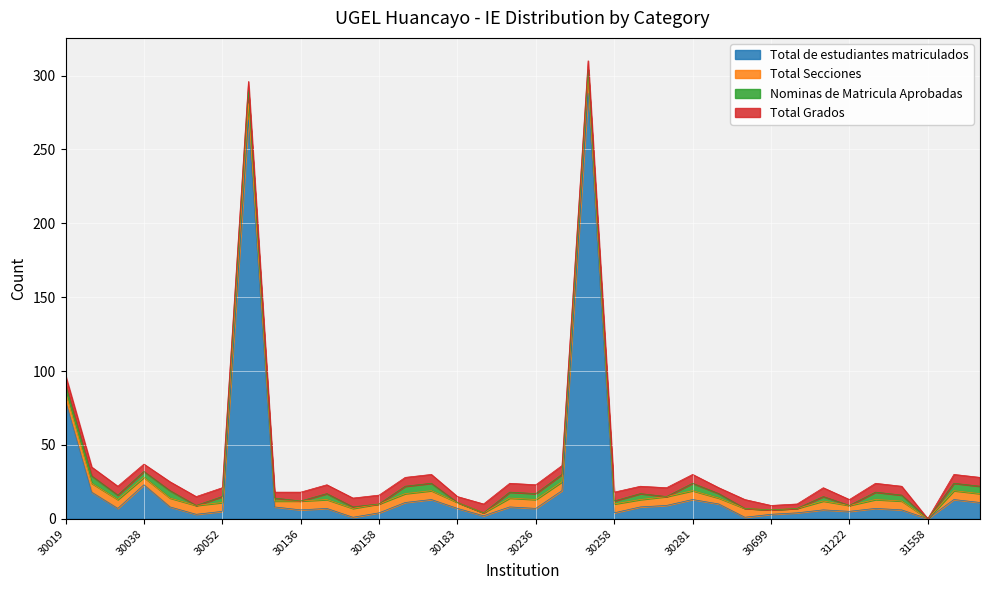

True or false: Nominas de Matricula Aprobadas has a value of 0 at 30158.

True